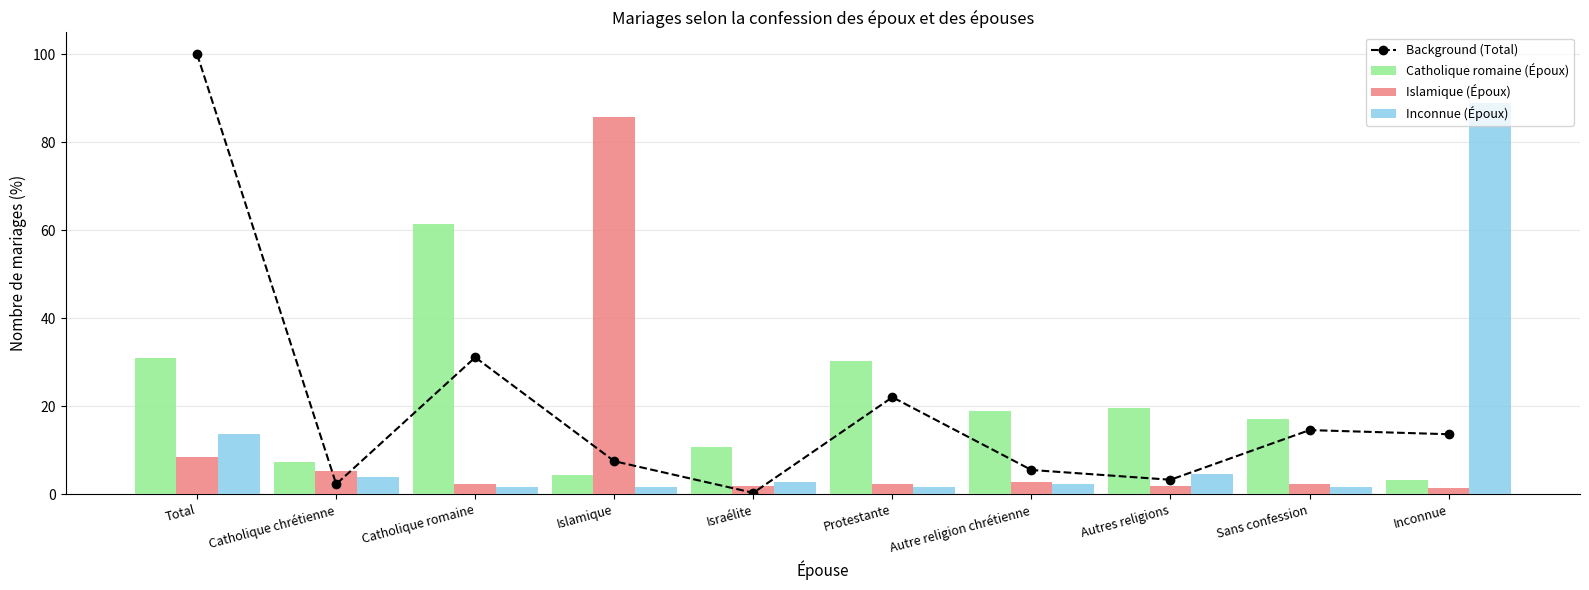

What is the minimum value shown in the chart?

0.3